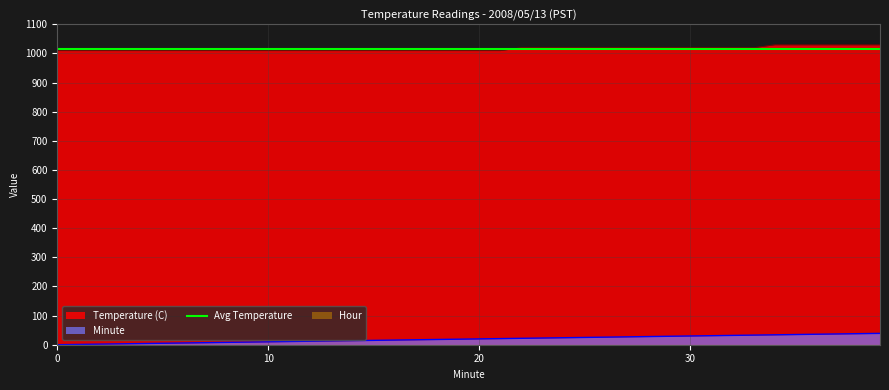

Reading left to right, what are all the values shown in this chart?

Temperature (C): 1010.0	1010.0	1010.0	1010.0	1010.0	1010.0	1010.0	1010.0	1010.0	1010.0	1010.0	1010.0	1010.0	1010.0	1010.0	1010.0	1010.0	1010.0	1010.0	1010.0	1010.0	1010.0	1020.0	1020.0	1020.0	1020.0	1020.0	1020.0	1020.0	1020.0	1020.0	1020.0	1020.0	1020.0	1030.0	1030.0	1030.0	1030.0	1030.0	1030.0
Minute: 0.0	1.0	2.0	3.0	4.0	5.0	6.0	7.0	8.0	9.0	10.0	11.0	12.0	13.0	14.0	15.0	16.0	17.0	18.0	19.0	20.0	21.0	22.0	23.0	24.0	25.0	26.0	27.0	28.0	29.0	30.0	31.0	32.0	33.0	34.0	35.0	36.0	37.0	38.0	39.0